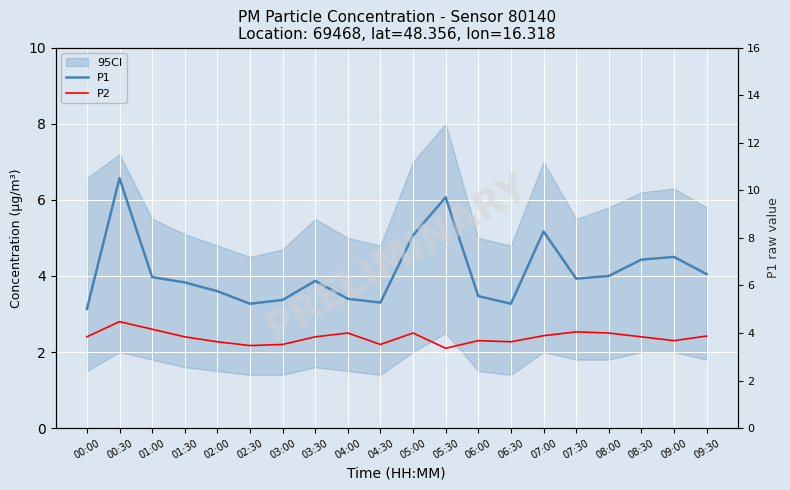

At which category does P2 reach its first local peak?

00:30